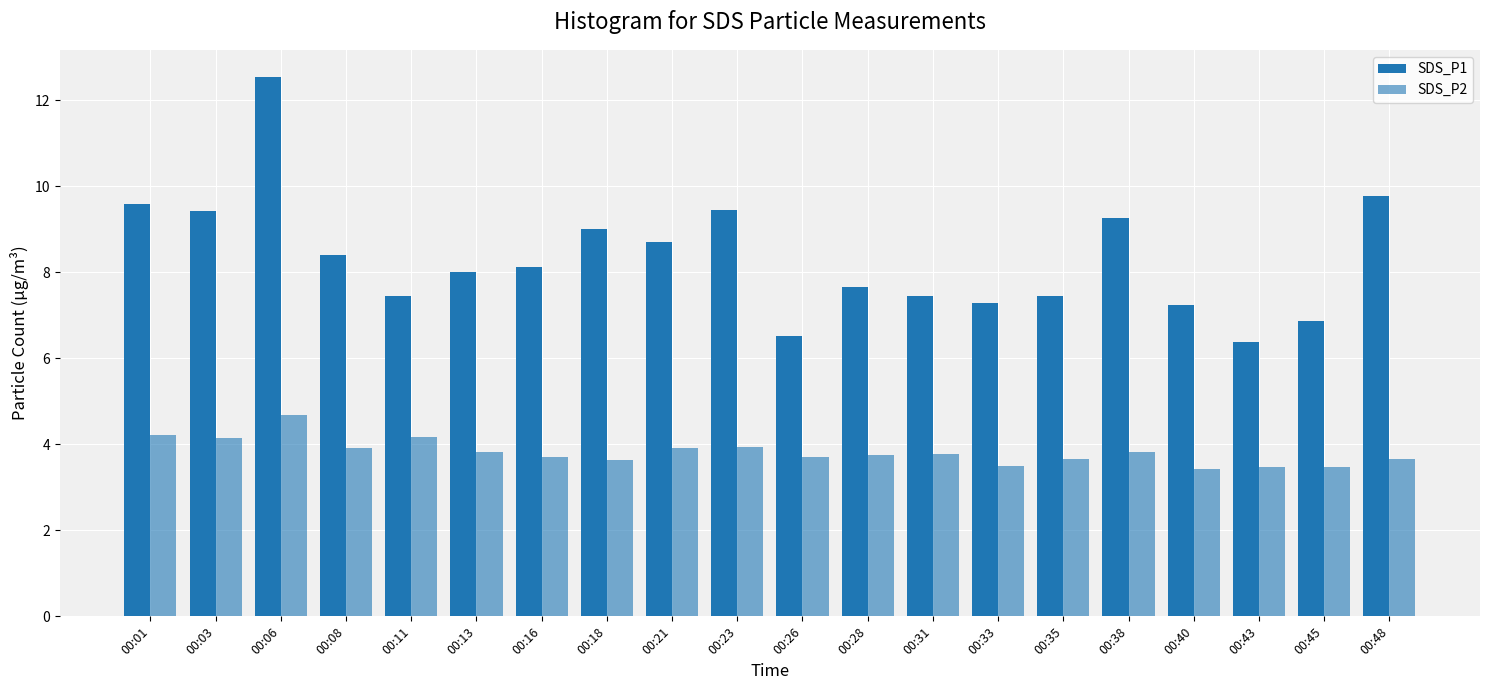

List the labels in order of SDS_P2 value, smallest first.

00:40, 00:43, 00:45, 00:33, 00:18, 00:35, 00:48, 00:16, 00:26, 00:28, 00:31, 00:13, 00:38, 00:08, 00:21, 00:23, 00:03, 00:11, 00:01, 00:06